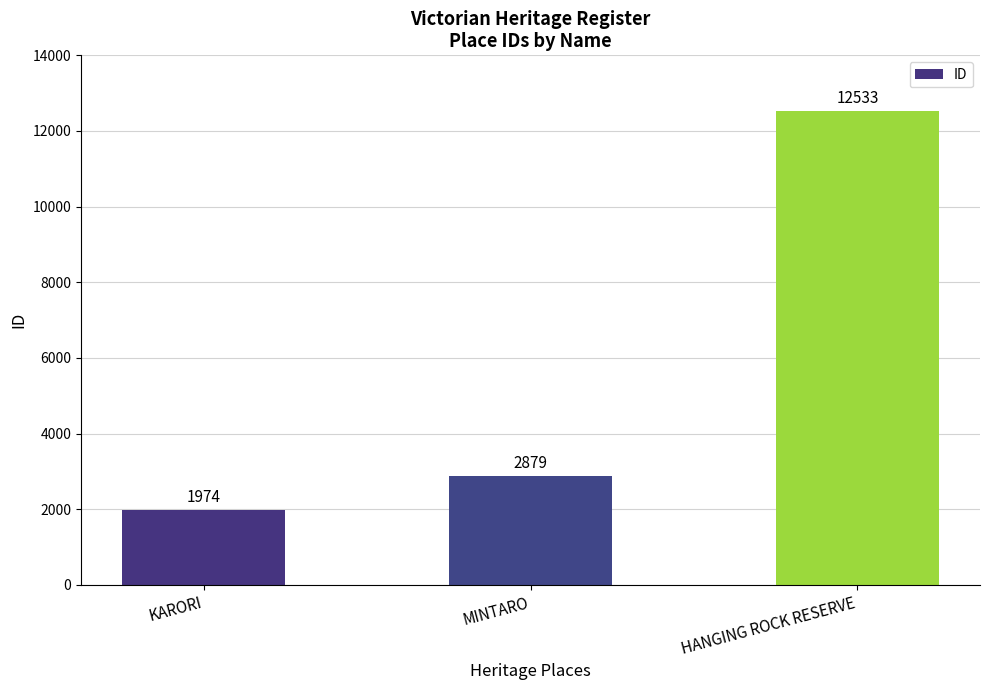

Rank the categories by value from lowest to highest.

KARORI, MINTARO, HANGING ROCK RESERVE